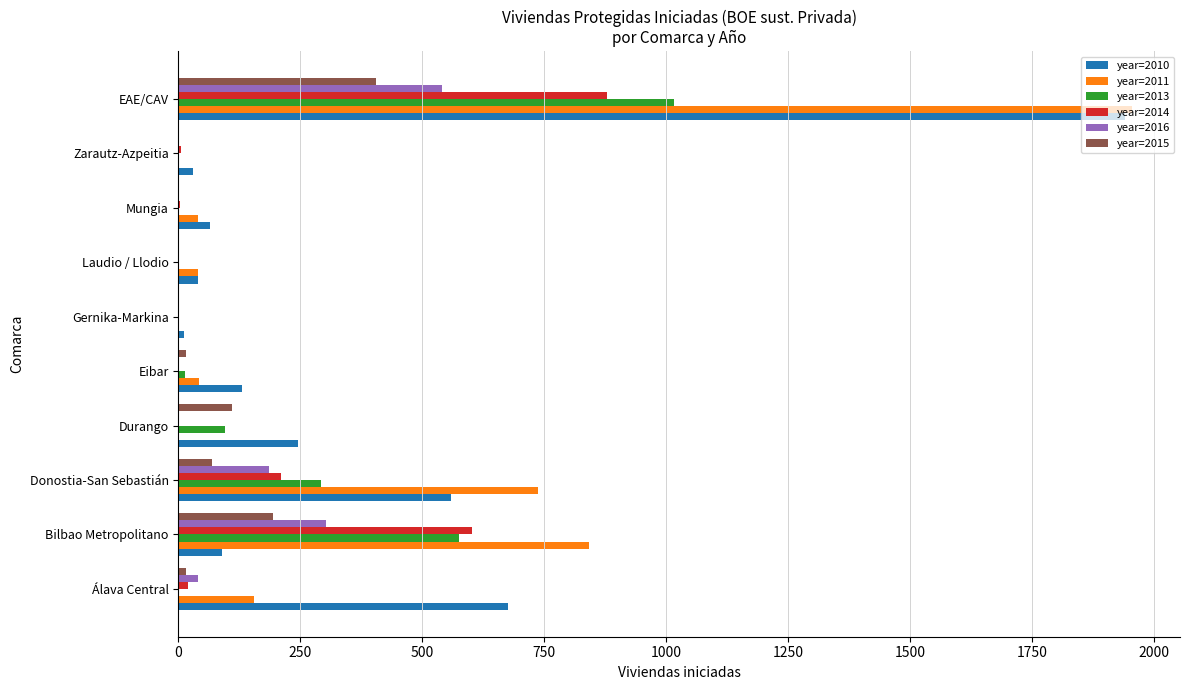

What is the average value of the year=2011 series?

381